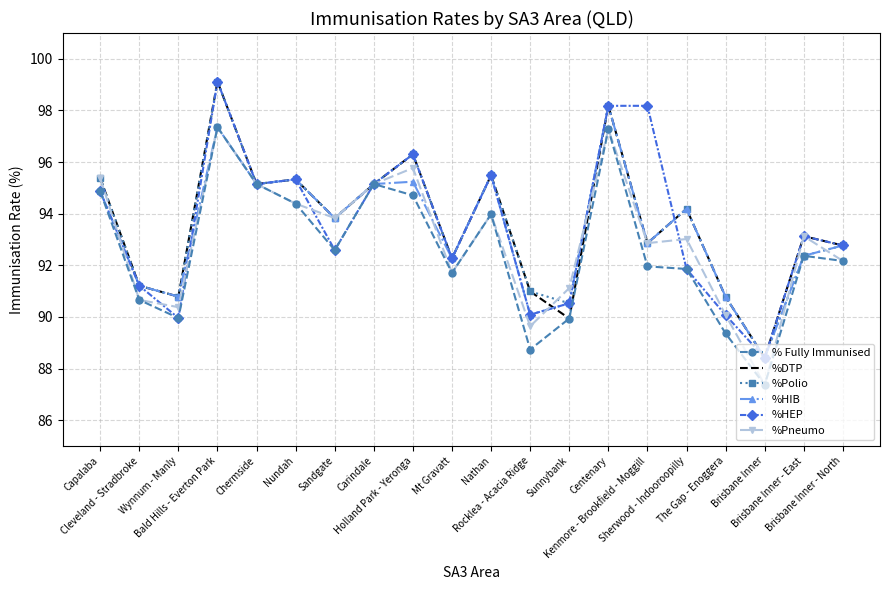

What is the maximum value shown in the chart?

99.1